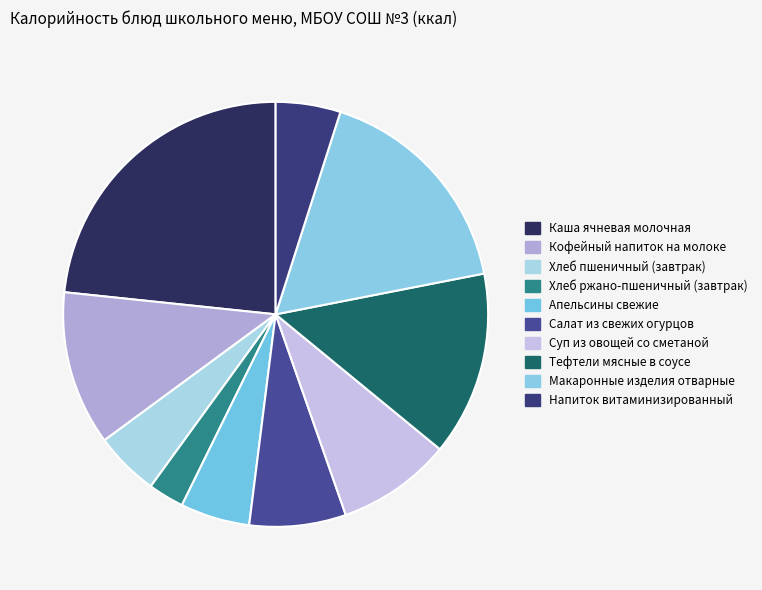

Rank the categories by value from highest to lowest.

Каша ячневая молочная, Макаронные изделия отварные, Тефтели мясные в соусе, Кофейный напиток на молоке, Суп из овощей со сметаной, Салат из свежих огурцов, Апельсины свежие, Напиток витаминизированный, Хлеб пшеничный (завтрак), Хлеб ржано-пшеничный (завтрак)